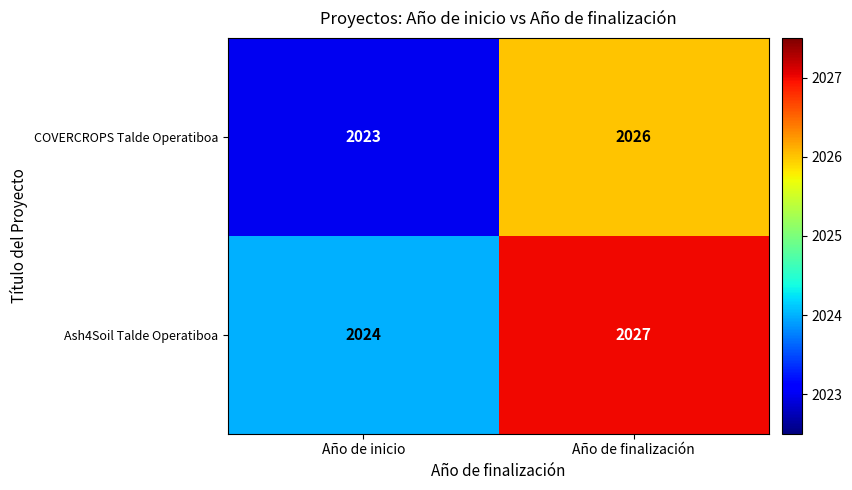

What is the difference between the maximum and minimum values in the Ash4Soil Talde Operatiboa series?

3